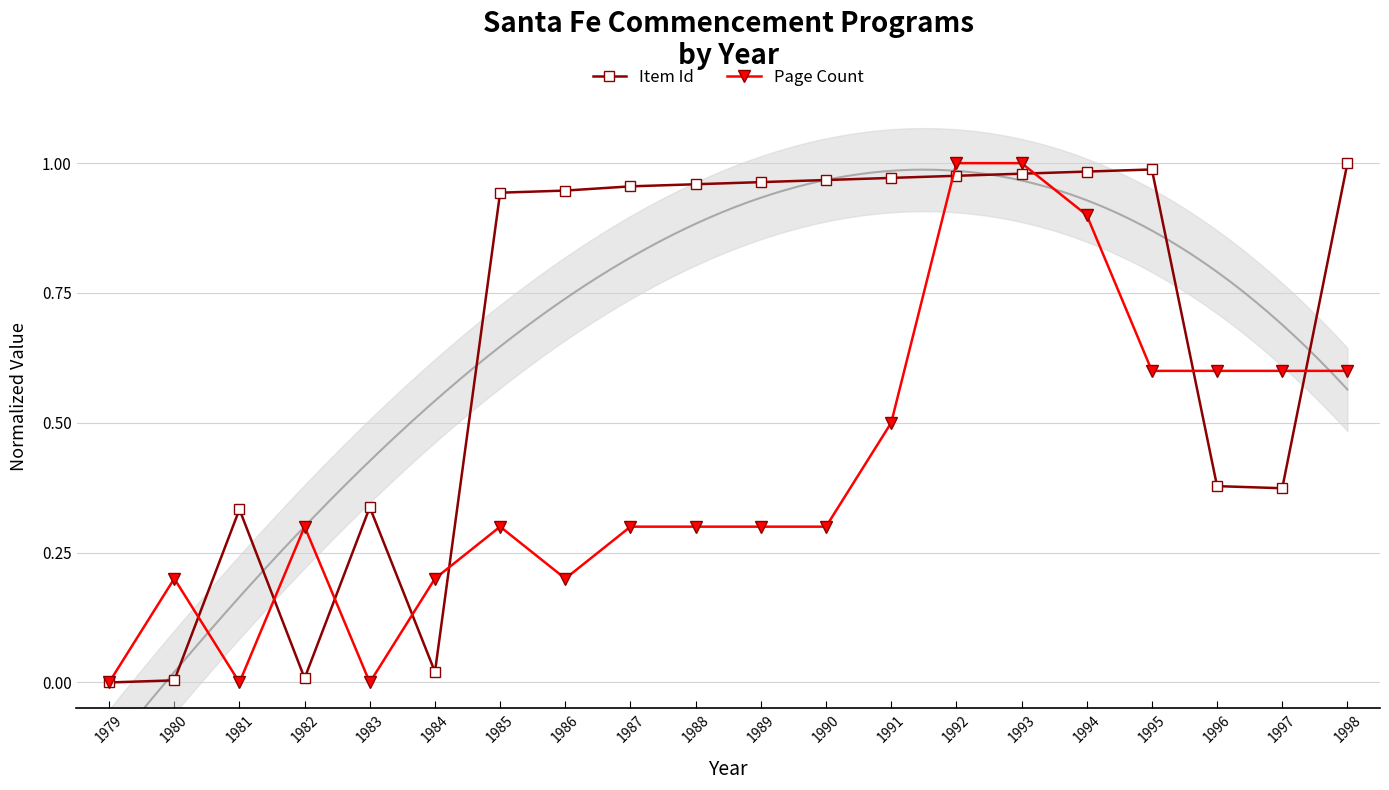

Rank the series by their average value, from highest to lowest.

Item Id, Page Count